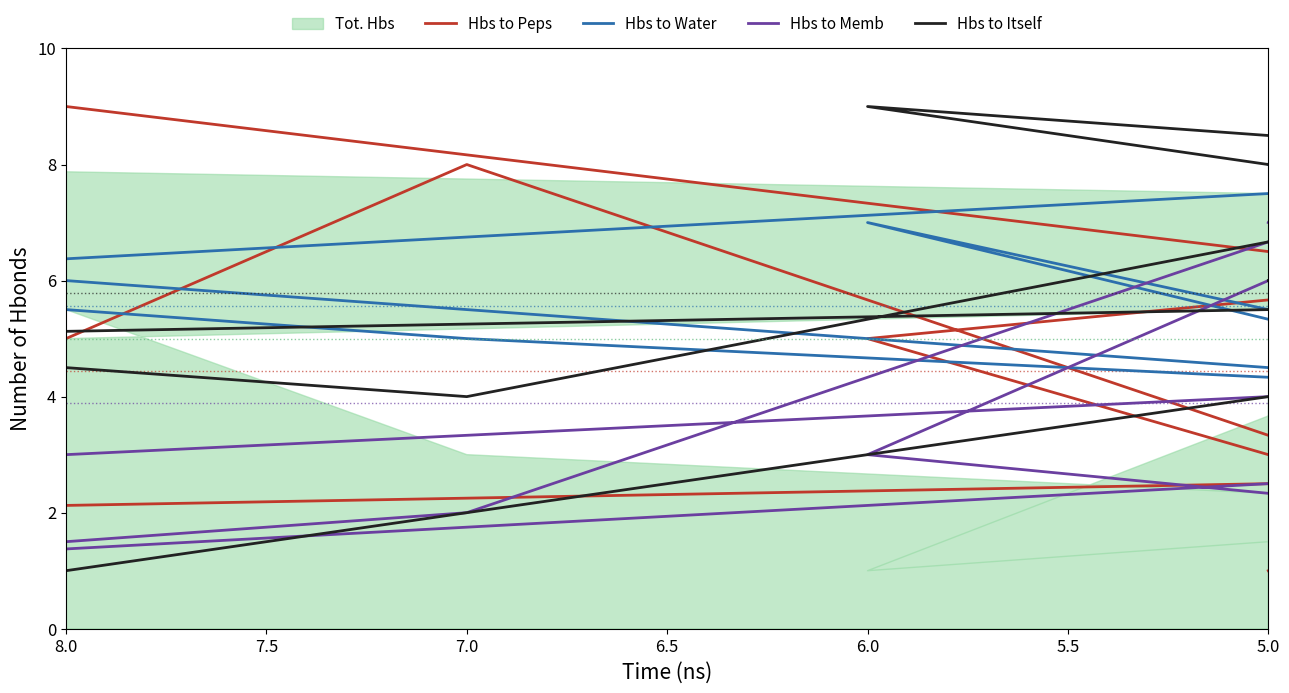

What is the sum of all Hbs to Peps values?

40